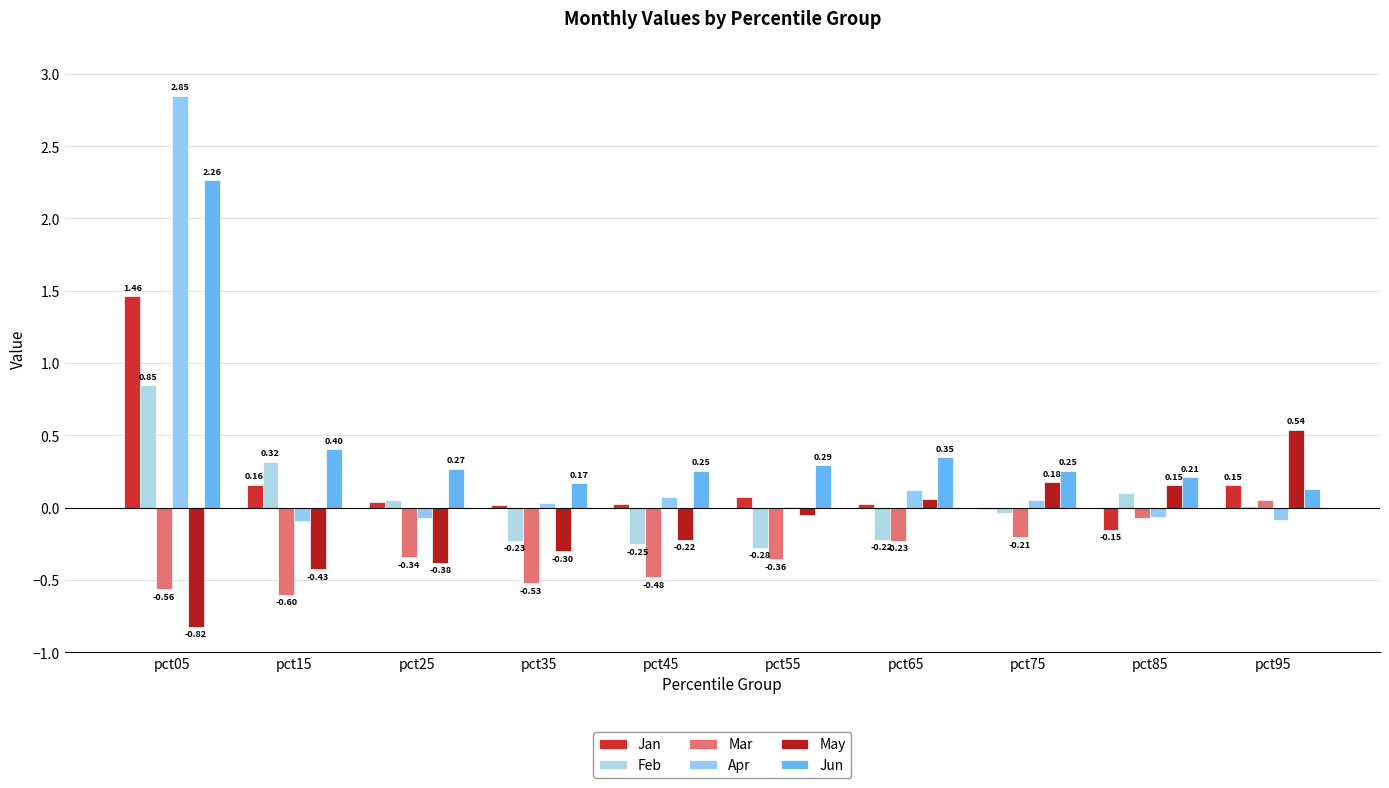

How many groups of bars are there?

10